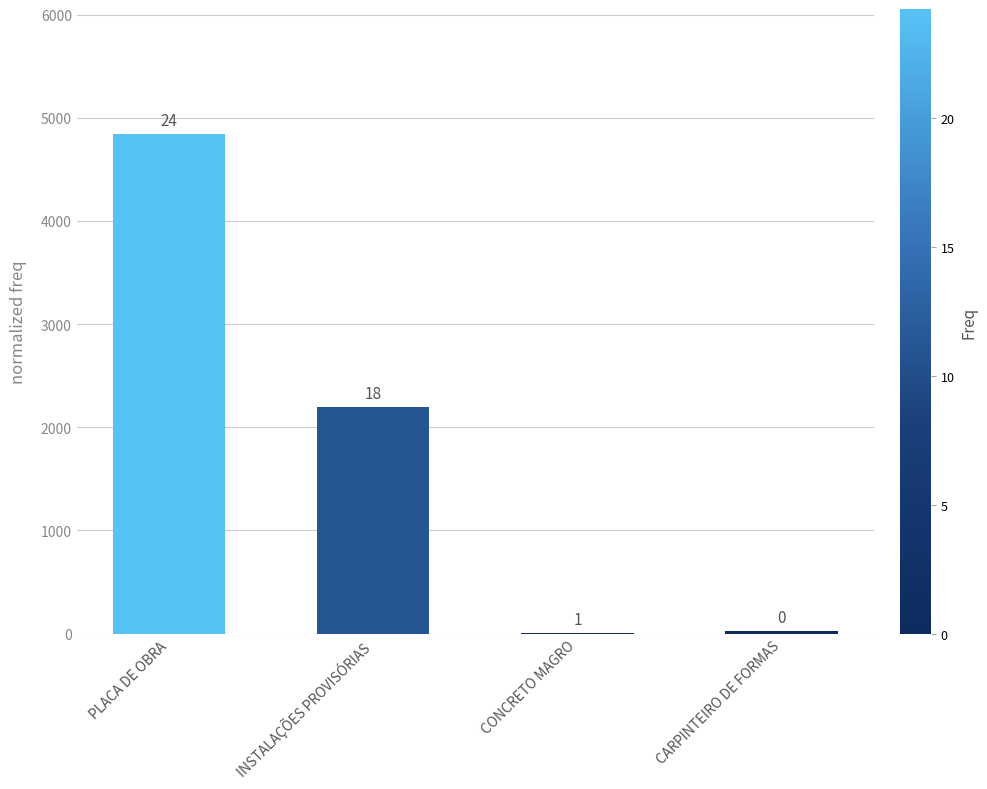

List the labels in order of value, largest first.

PLACA DE OBRA, INSTALAÇÕES PROVISÓRIAS, CARPINTEIRO DE FORMAS, CONCRETO MAGRO